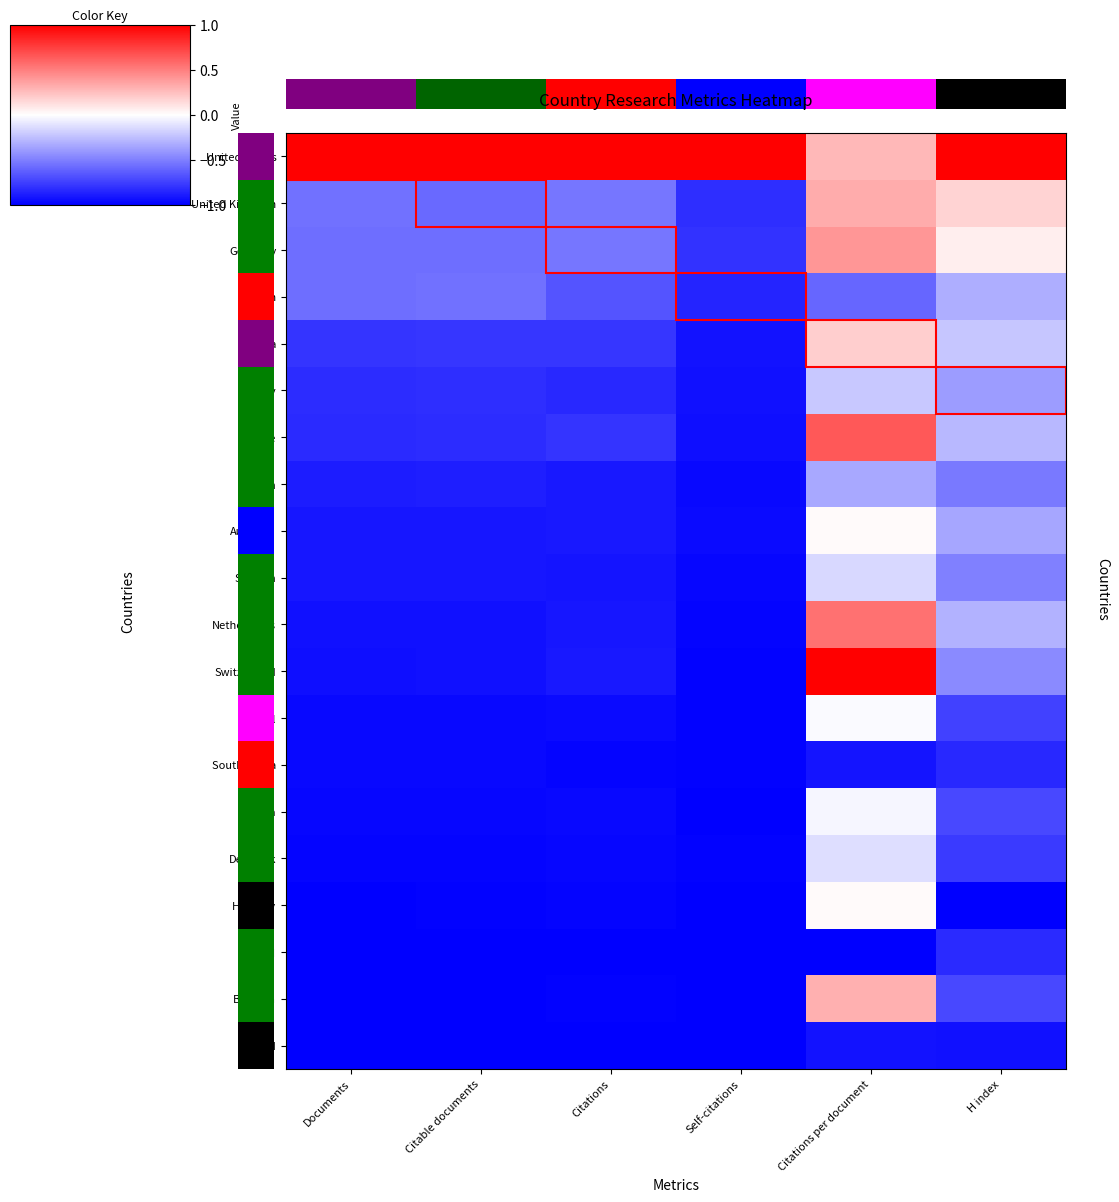

Where is Austria nearest to the value 0?

Citations per document